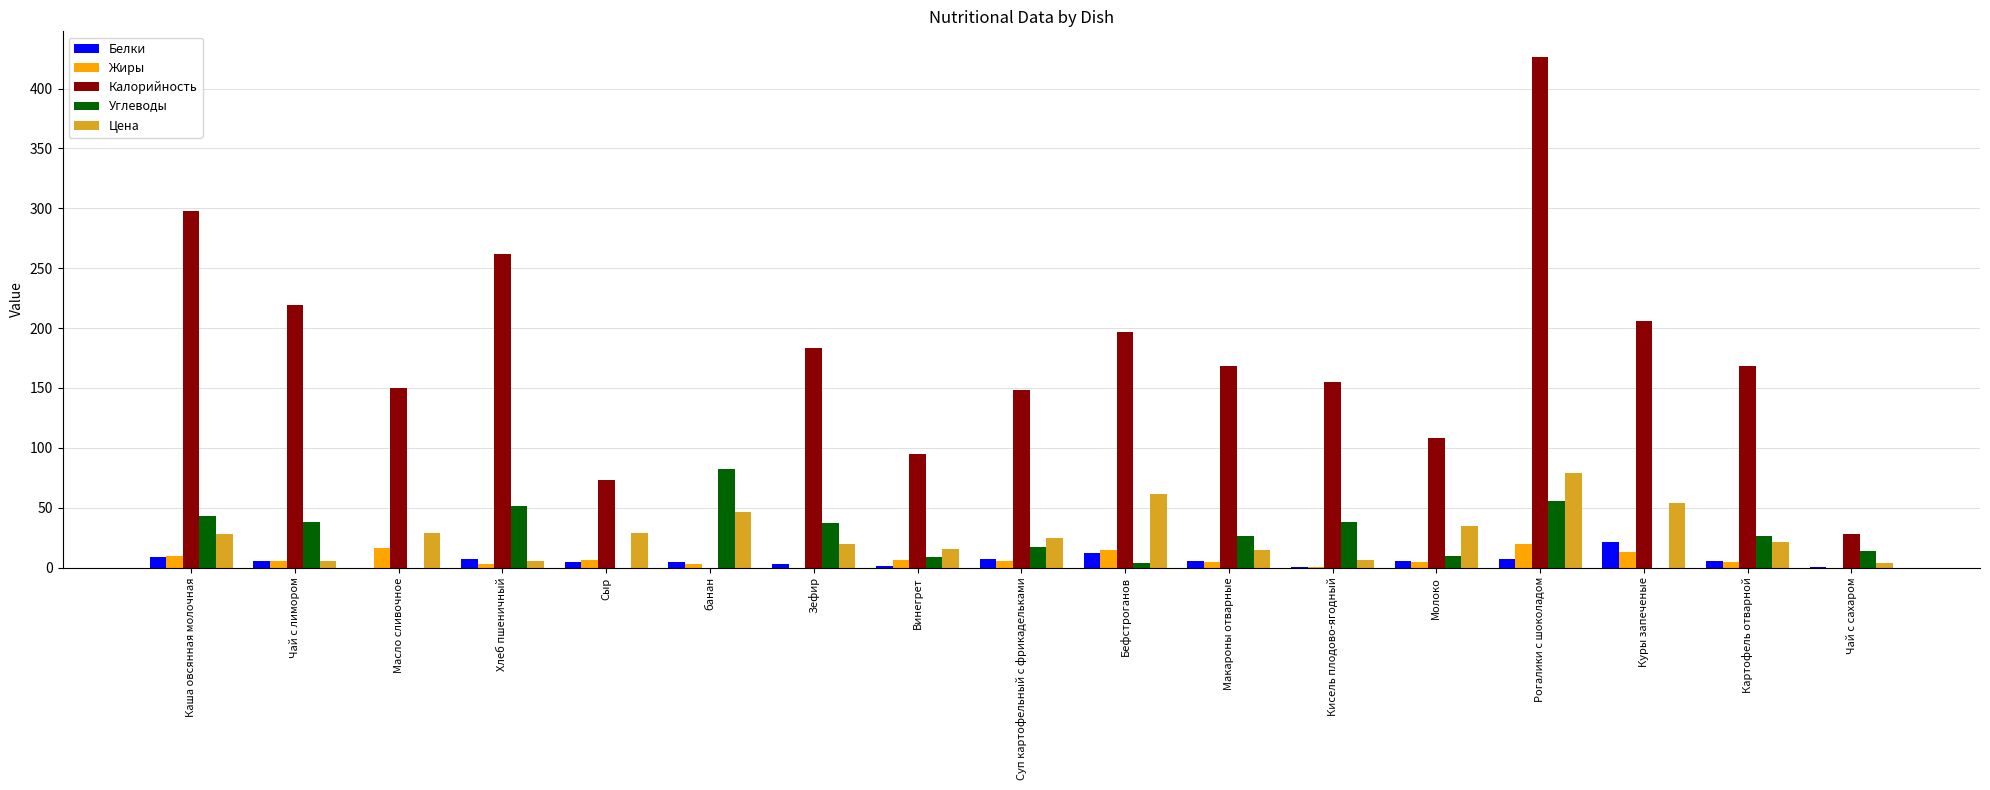

What is the average value of the Калорийность series?

169.7